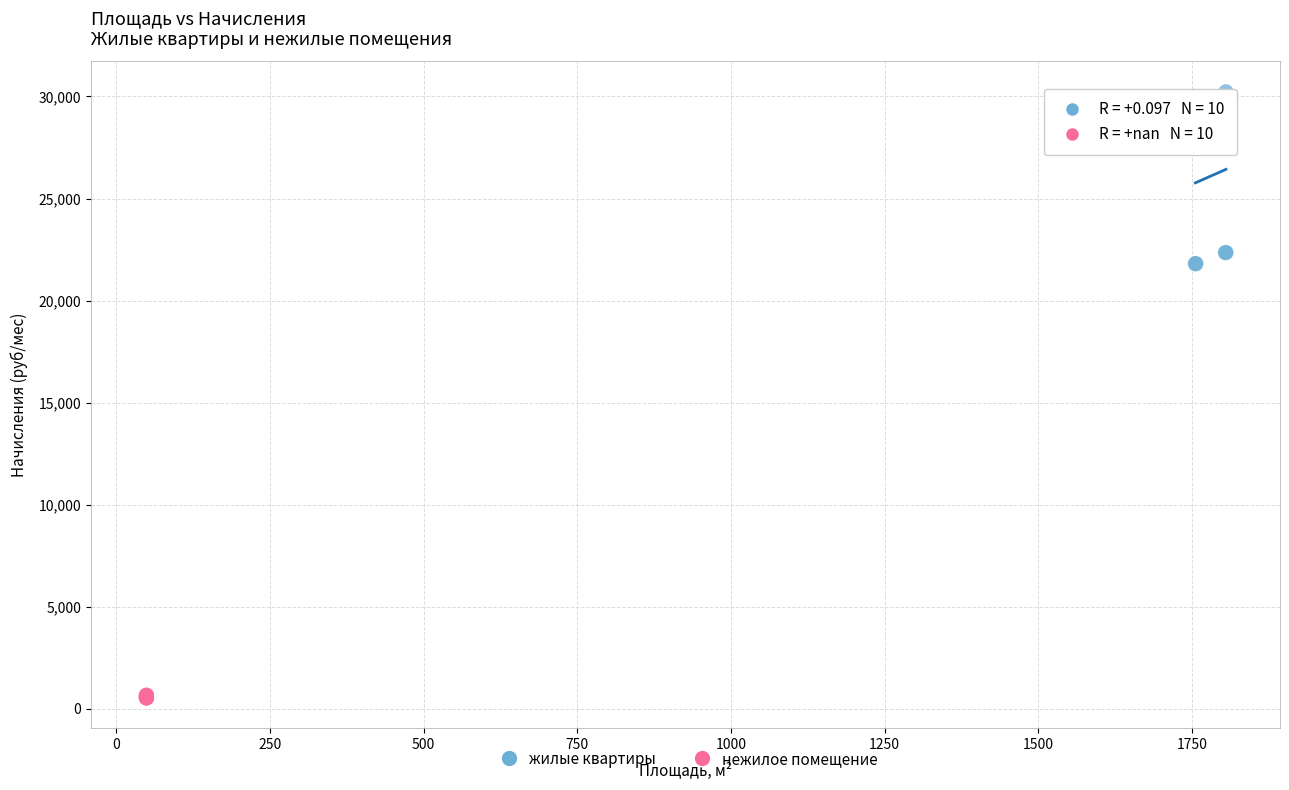

Which series reaches the minimum Y coordinate?

нежилое помещение